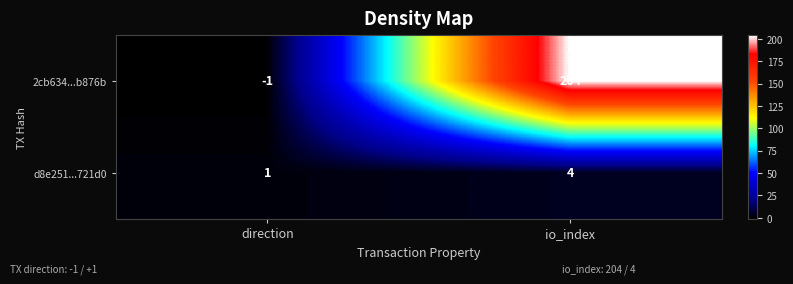

How many categories are shown in the chart?

2